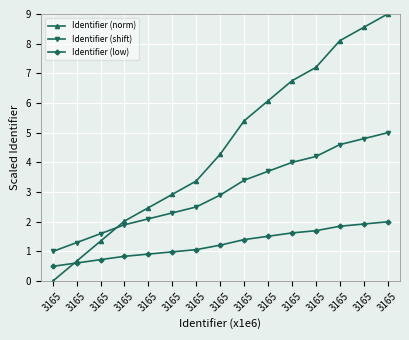

At 3165, list the series in order from smallest to largest.

Identifier (norm), Identifier (low), Identifier (shift)